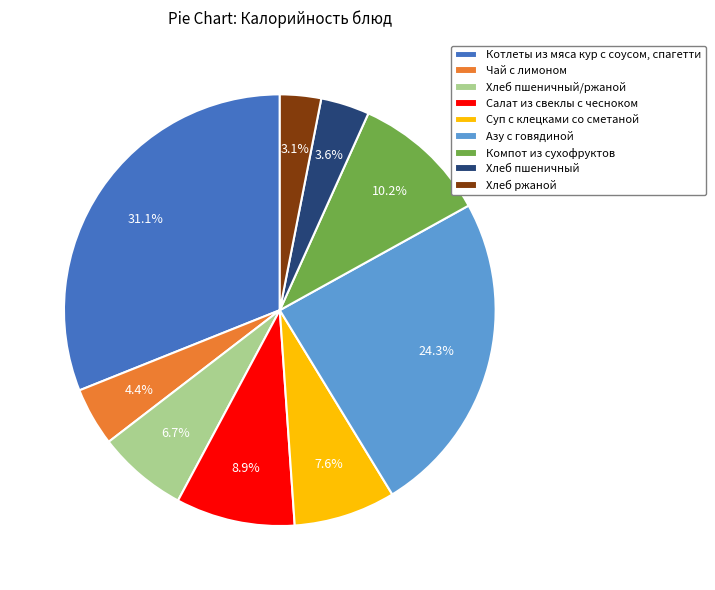

Rank the categories by value from highest to lowest.

Котлеты из мяса кур с соусом, спагетти, Азу с говядиной, Компот из сухофруктов, Салат из свеклы с чесноком, Суп с клецками со сметаной, Хлеб пшеничный/ржаной, Чай с лимоном, Хлеб пшеничный, Хлеб ржаной